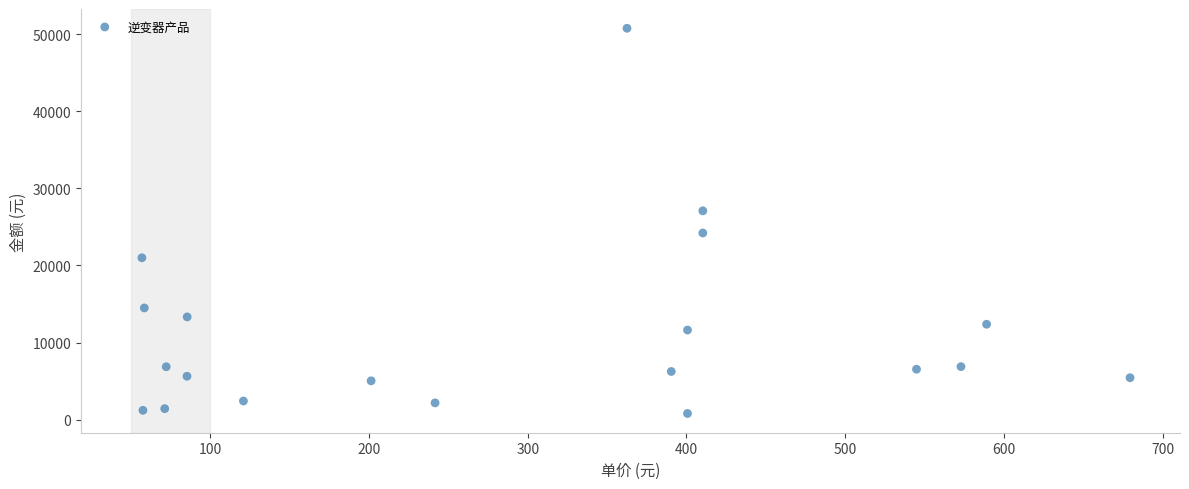

What is the range of Y values (max minus min)?

49954.3